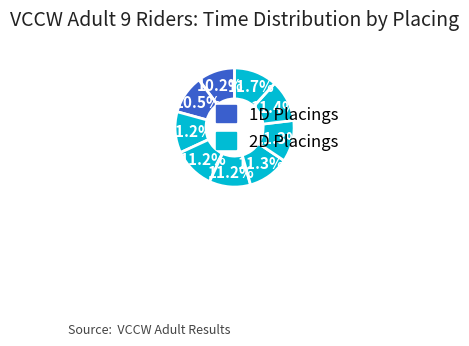

How many slices are in this pie chart?

9